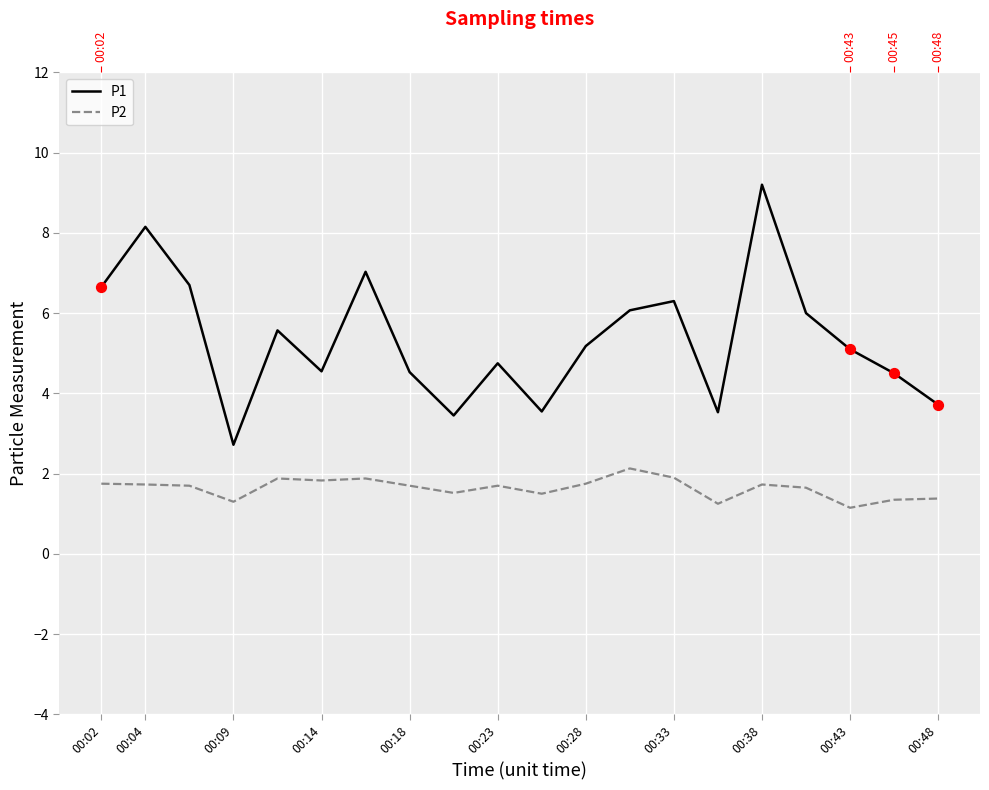

Is the value of P1 at 00:14 greater than the value of P2 at 00:09?

Yes